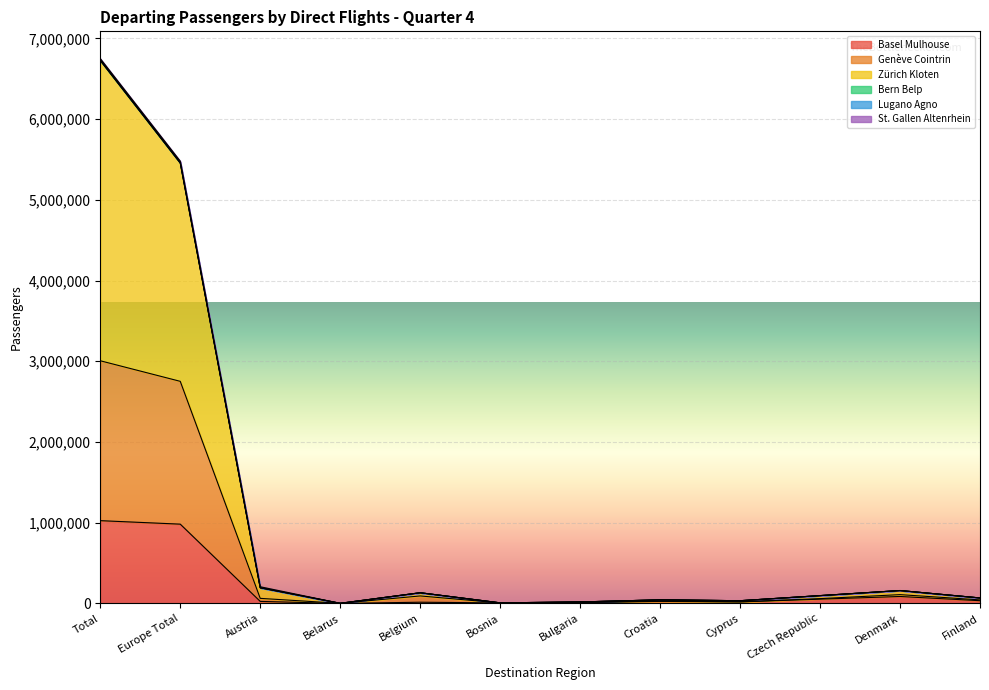

In Lugano Agno, how many points are lower than both neighbors (excluding endpoints)?

3